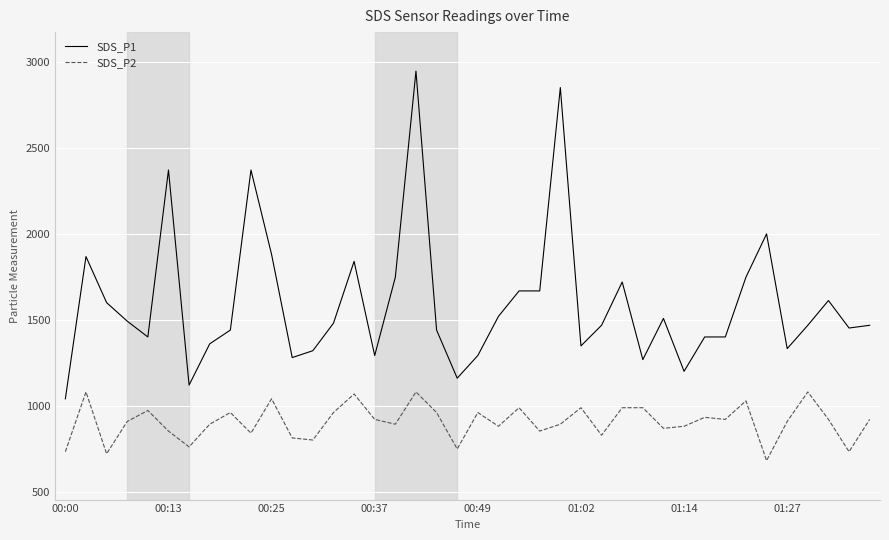

Count the number of data series in this chart.

2